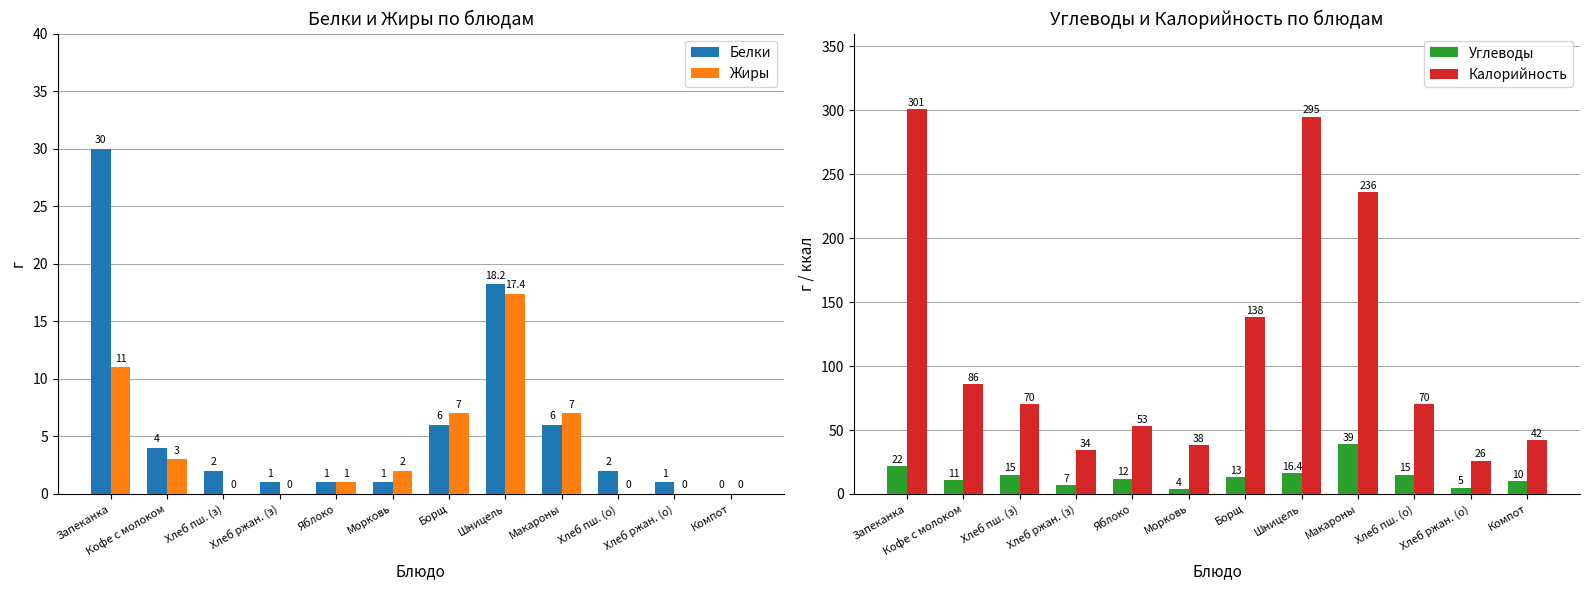

Reading left to right, what are all the values shown in this chart?

Белки: Запеканка=30.0	Кофе с молоком=4.0	Хлеб пш. (з)=2.0	Хлеб ржан. (з)=1.0	Яблоко=1.0	Морковь=1.0	Борщ=6.0	Шницель=18.2	Макароны=6.0	Хлеб пш. (о)=2.0	Хлеб ржан. (о)=1.0	Компот=0.0
Жиры: Запеканка=11.0	Кофе с молоком=3.0	Хлеб пш. (з)=0.0	Хлеб ржан. (з)=0.0	Яблоко=1.0	Морковь=2.0	Борщ=7.0	Шницель=17.4	Макароны=7.0	Хлеб пш. (о)=0.0	Хлеб ржан. (о)=0.0	Компот=0.0
Углеводы: Запеканка=22.0	Кофе с молоком=11.0	Хлеб пш. (з)=15.0	Хлеб ржан. (з)=7.0	Яблоко=12.0	Морковь=4.0	Борщ=13.0	Шницель=16.4	Макароны=39.0	Хлеб пш. (о)=15.0	Хлеб ржан. (о)=5.0	Компот=10.0
Калорийность: Запеканка=301.0	Кофе с молоком=86.0	Хлеб пш. (з)=70.0	Хлеб ржан. (з)=34.0	Яблоко=53.0	Морковь=38.0	Борщ=138.0	Шницель=295.0	Макароны=236.0	Хлеб пш. (о)=70.0	Хлеб ржан. (о)=26.0	Компот=42.0